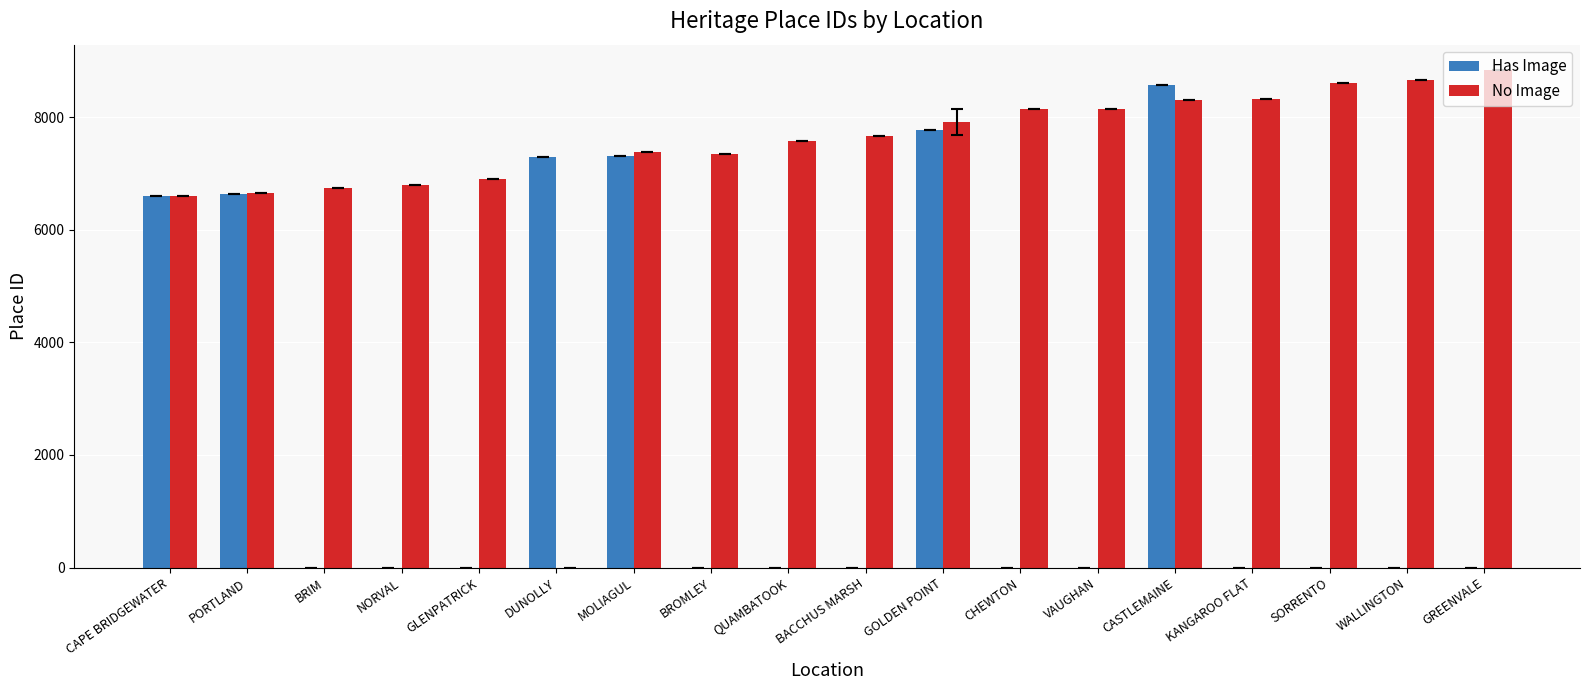

What is the maximum value for No Image?

8844.0